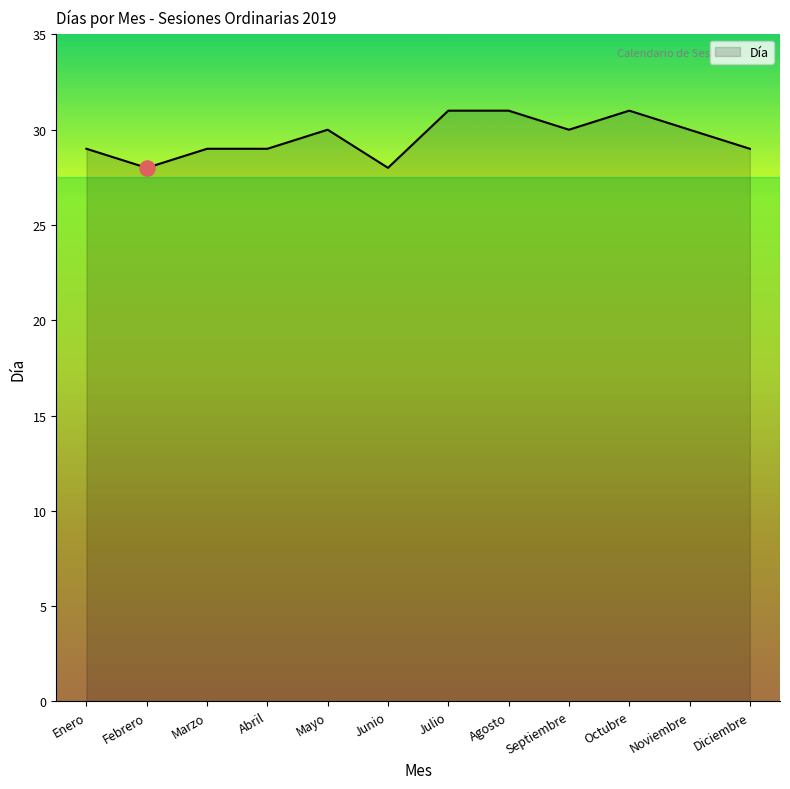

Approximately how many times larger is the value at Diciembre compared to Mayo?

1.0